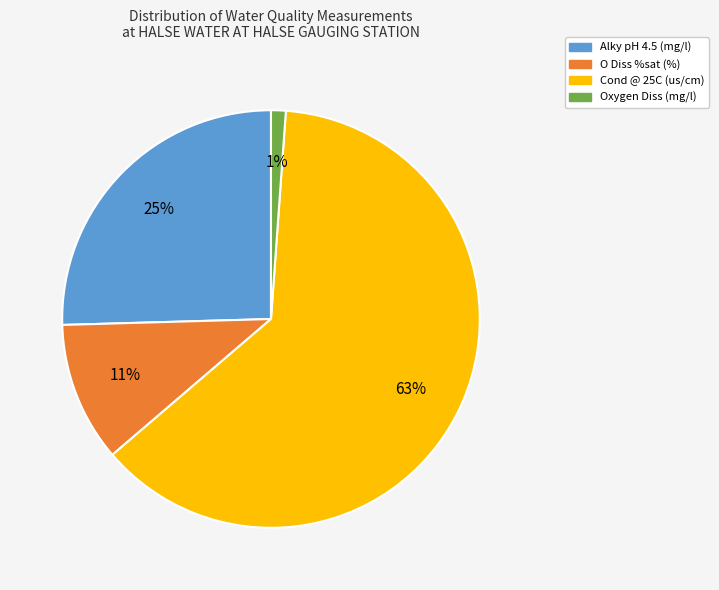

To the nearest percent, what is the average slice percentage?

25%